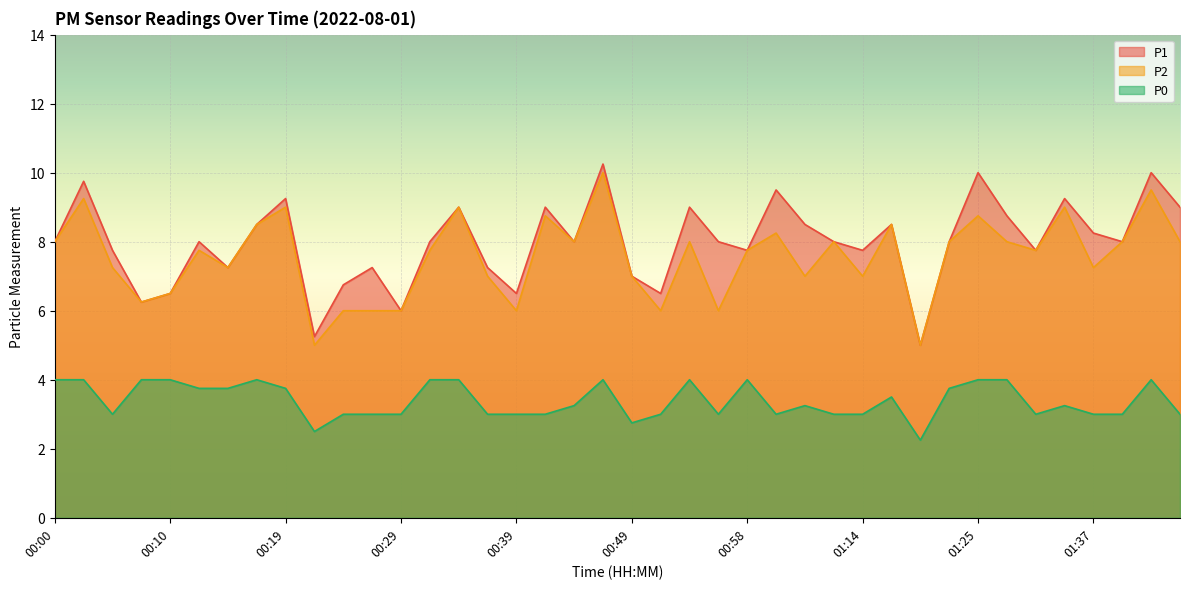

What is the difference between the second highest and second lowest values in the P1 series?

4.8